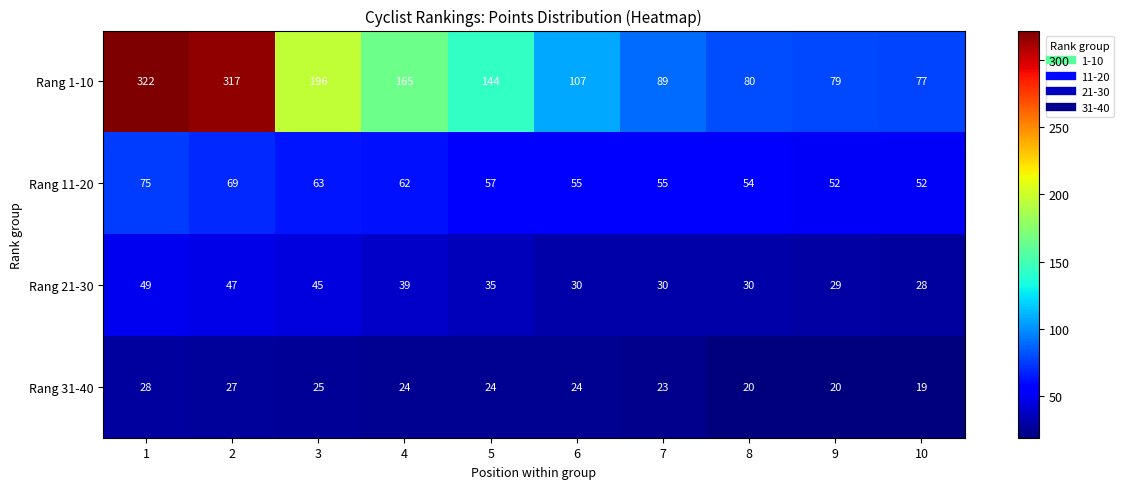

True or false: Rang 11-20 has a value of 26 at 2.

False